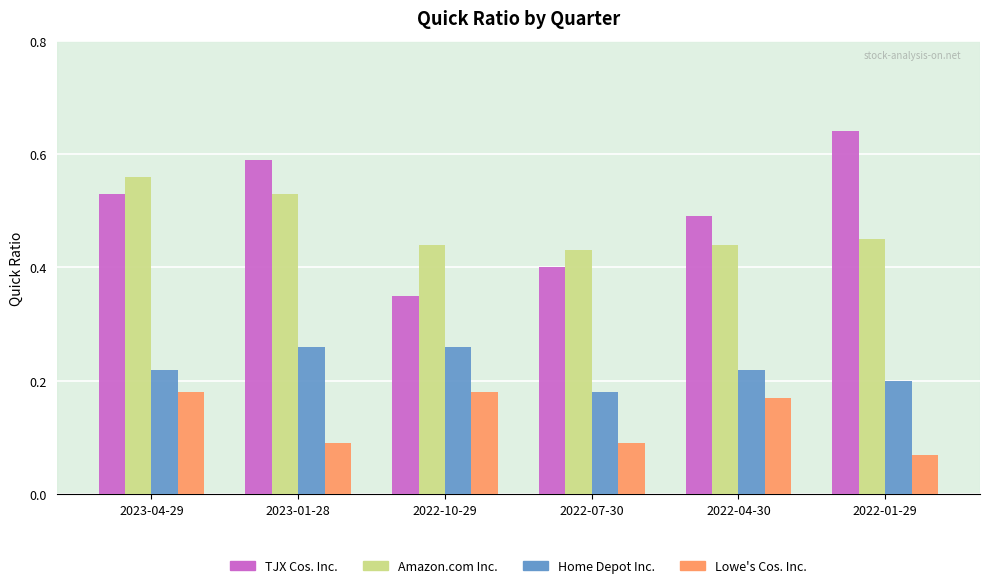

Count the Lowe's Cos. Inc. values in the range 0 to 1.

6